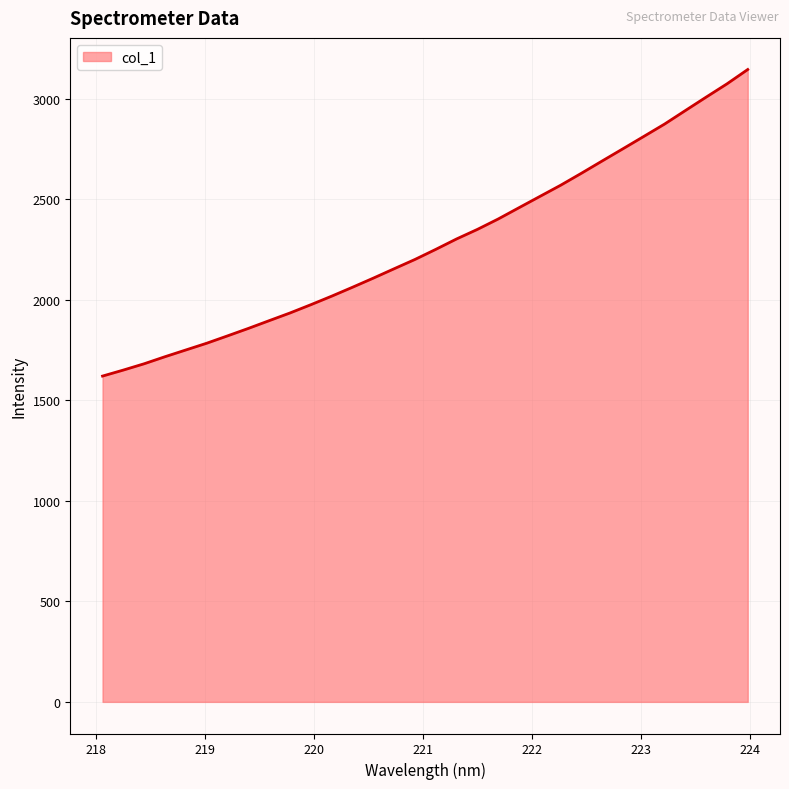

What is the difference between the second highest and second lowest values?

1423.9